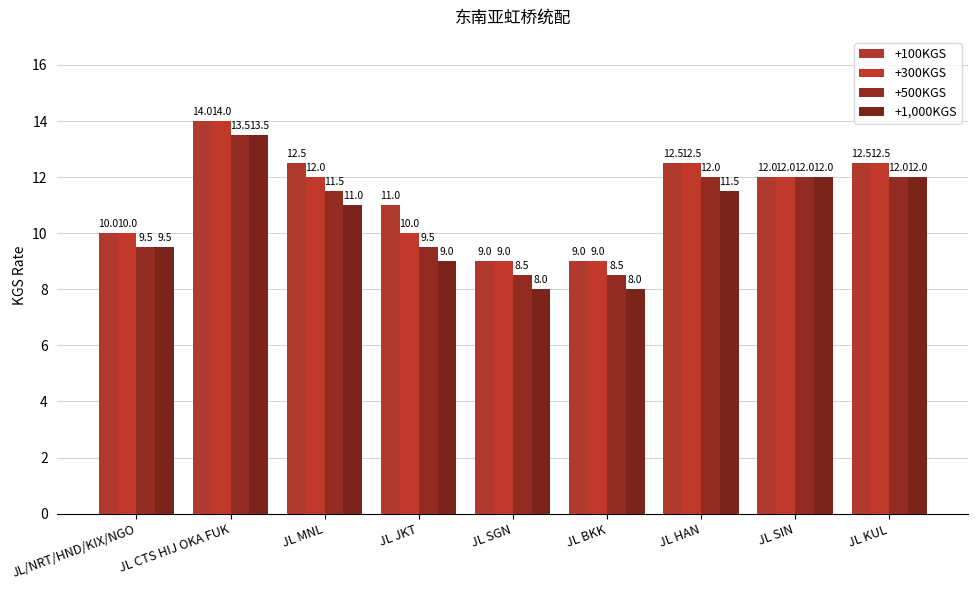

The value of +300KGS at JL SGN is 9.0. True or false?

True